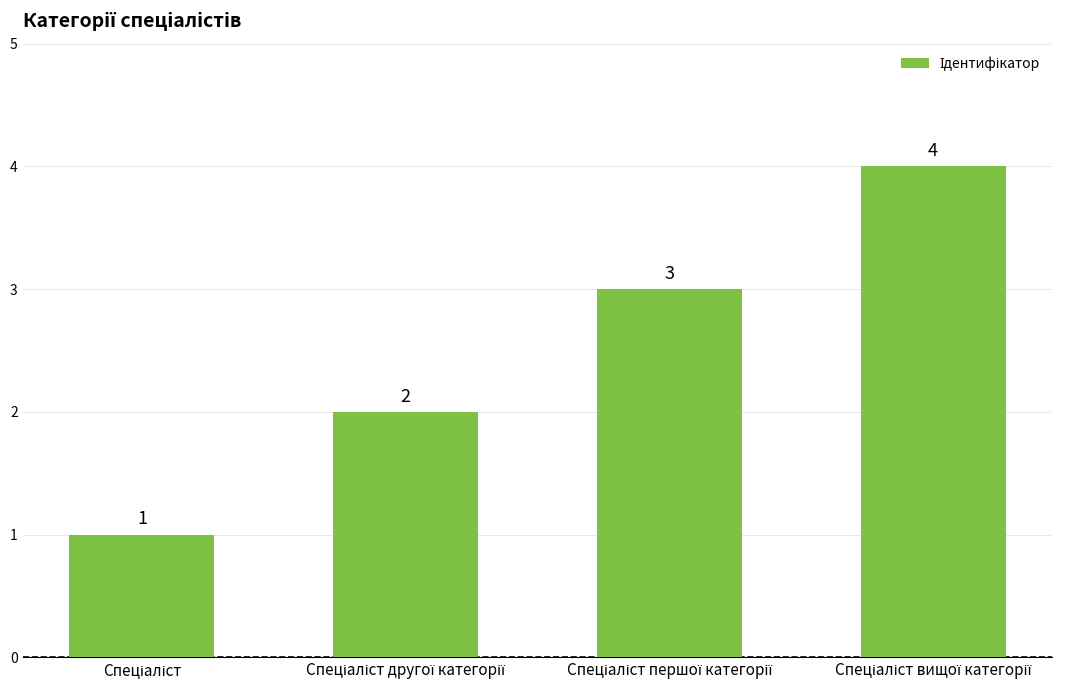

Count the values in the range 2 to 4.

3